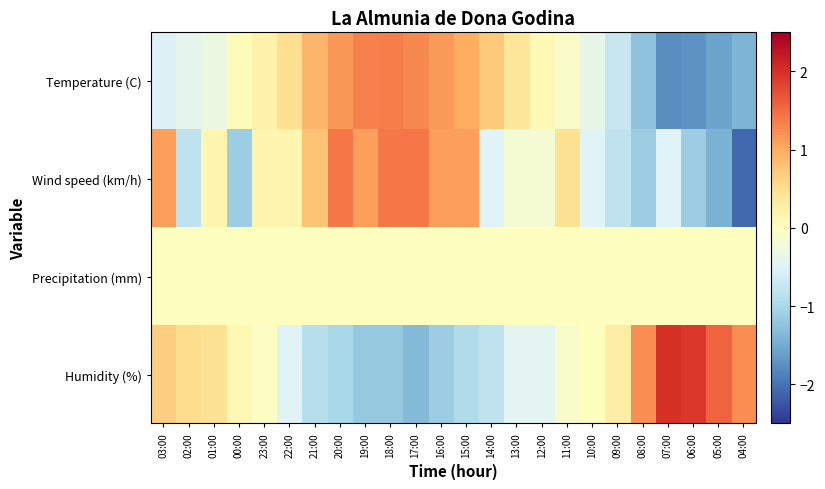

At 08:00, list the series in order from largest to smallest.

Humidity (%), Precipitation (mm), Wind speed (km/h), Temperature (C)